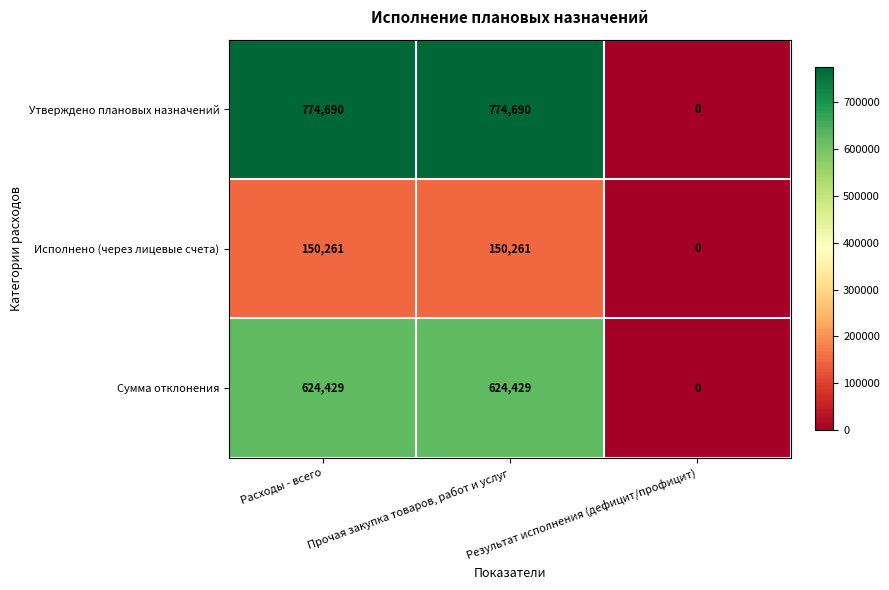

What is the difference between the Сумма отклонения values at Расходы - всего and Результат исполнения (дефицит/профицит)?

624429